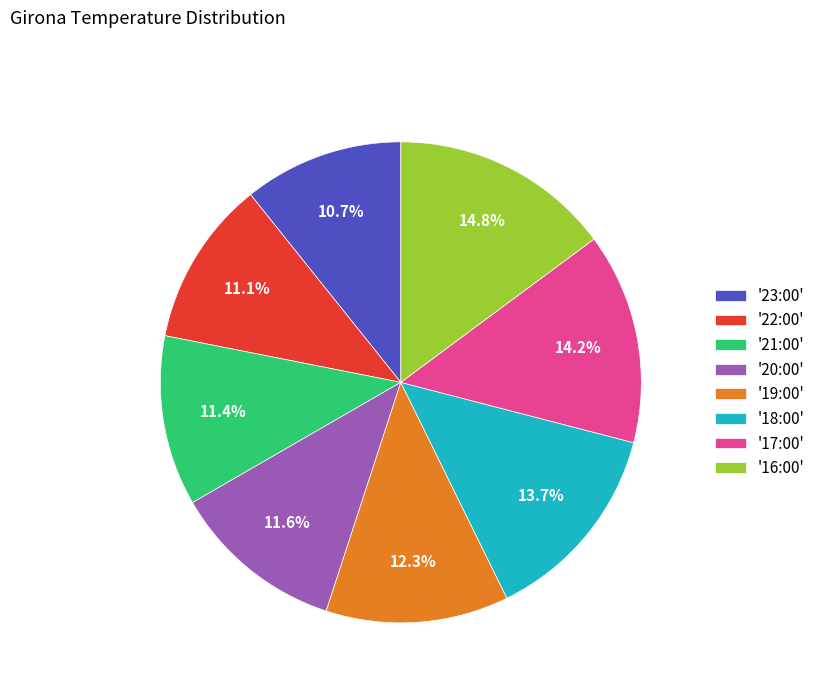

Between '18:00' and '21:00', which is larger?

'18:00'